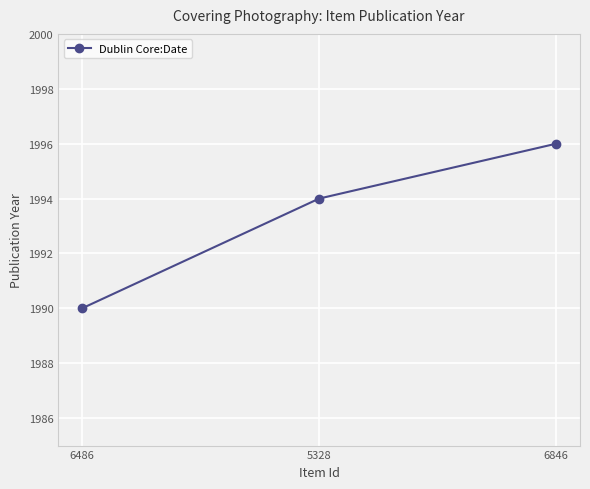

What is the label of the 1st point from the right?

6846